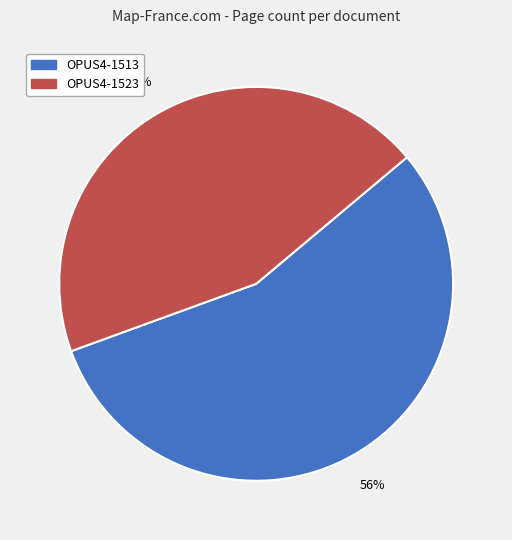

To the nearest percent, what percentage of the pie is OPUS4-1523?

44%